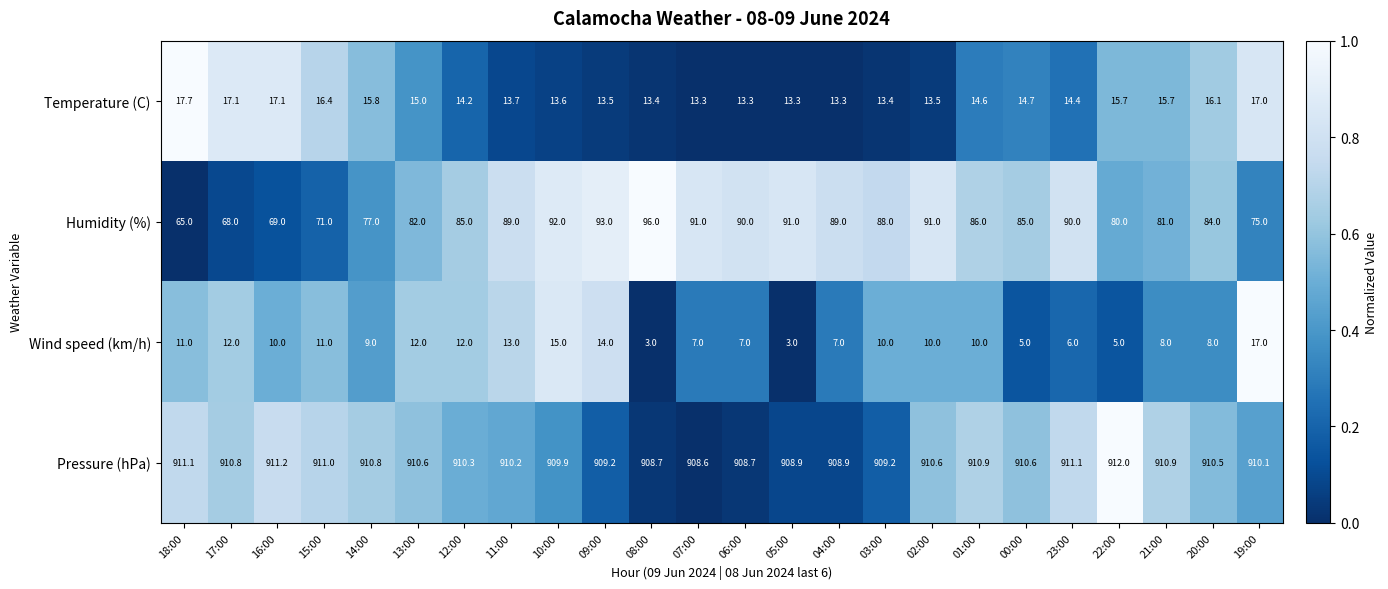

Between 12:00 and 00:00, which series saw the biggest shift?

Wind speed (km/h)